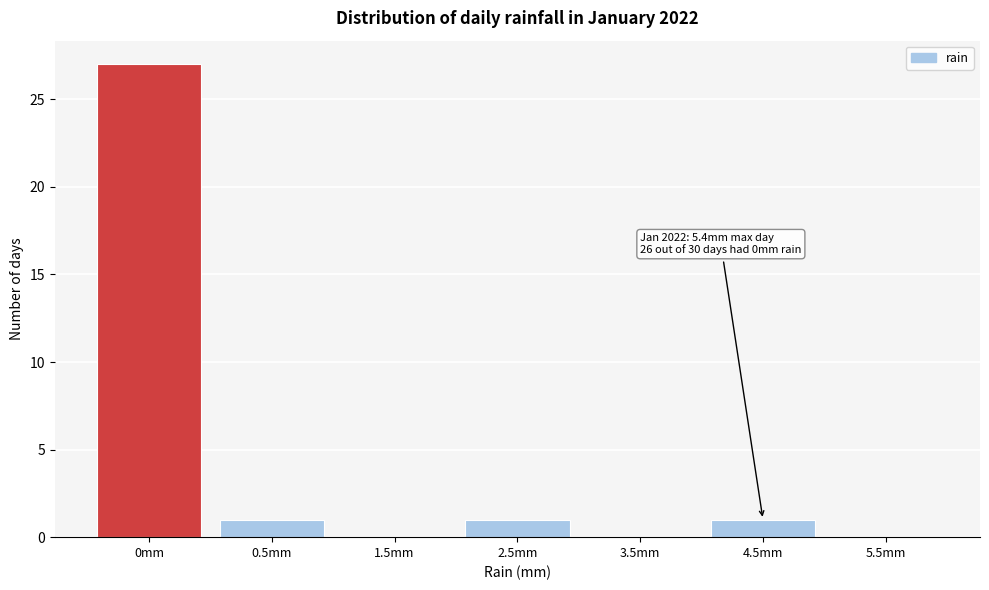

Reading left to right, list all the values displayed in this chart.

0mm=27	0.5mm=1	1.5mm=0	2.5mm=1	3.5mm=0	4.5mm=1	5.5mm=0